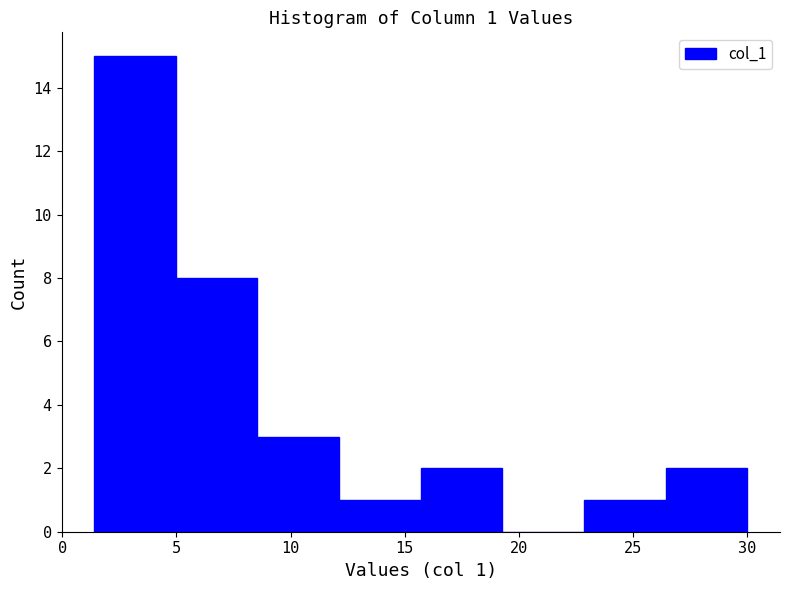

Which range on the x-axis has the tallest bar?

1.5 to 5.0